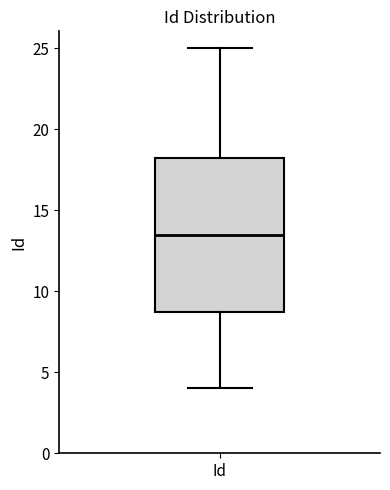

Transcribe this box plot: give where the median line is, the range the box spans, and where the two whiskers end, as read against the y-axis. The values are not printed on the chart, so give them approximately, as read against the axis.

median 13.5, box 9.0 to 18.5, whiskers 4.0 to 25.0